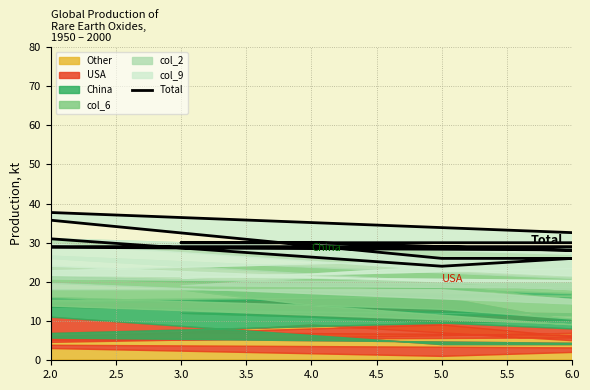

What is the difference between the maximum and minimum values?

15